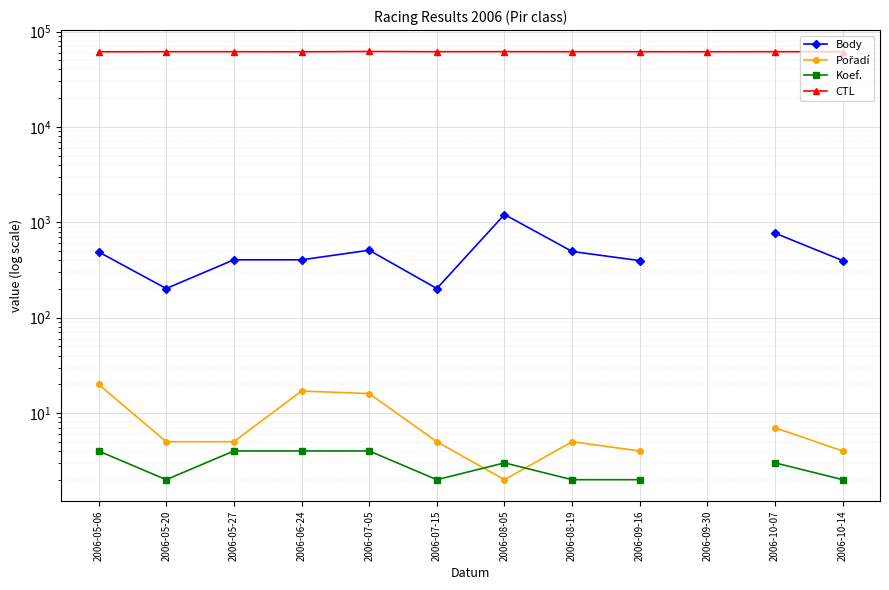

What is the label of the 4th point from the left?

2006-06-24